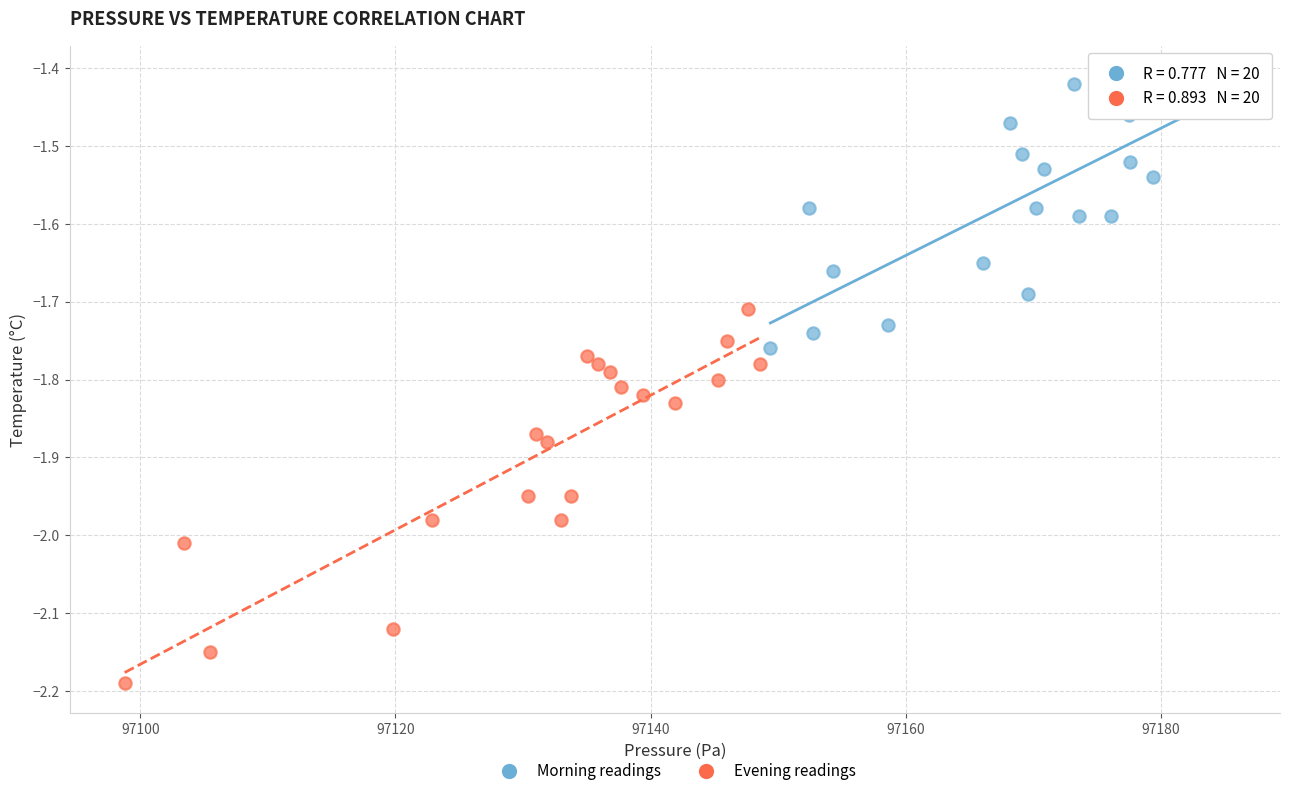

Which series contains the lowest Y value?

Evening readings